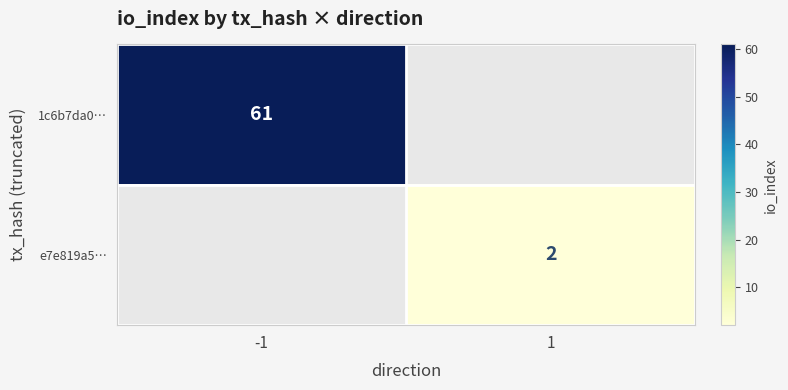

How many distinct data groups are displayed?

2